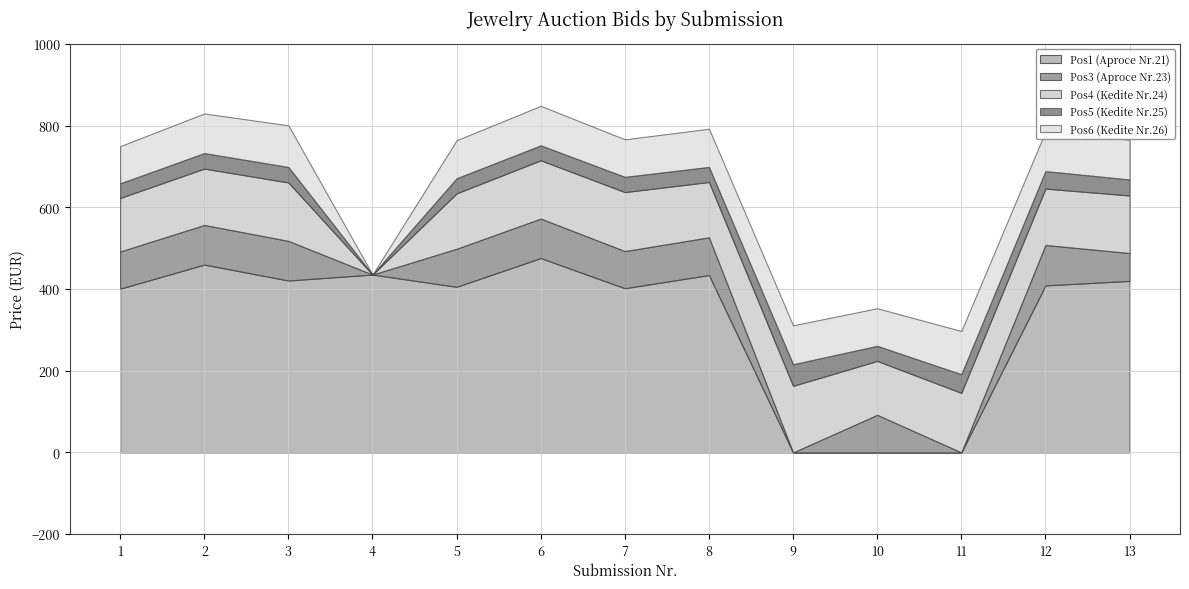

What is the value of the Pos4 (Kedite Nr.24) point at the 1st from the left?

131.0